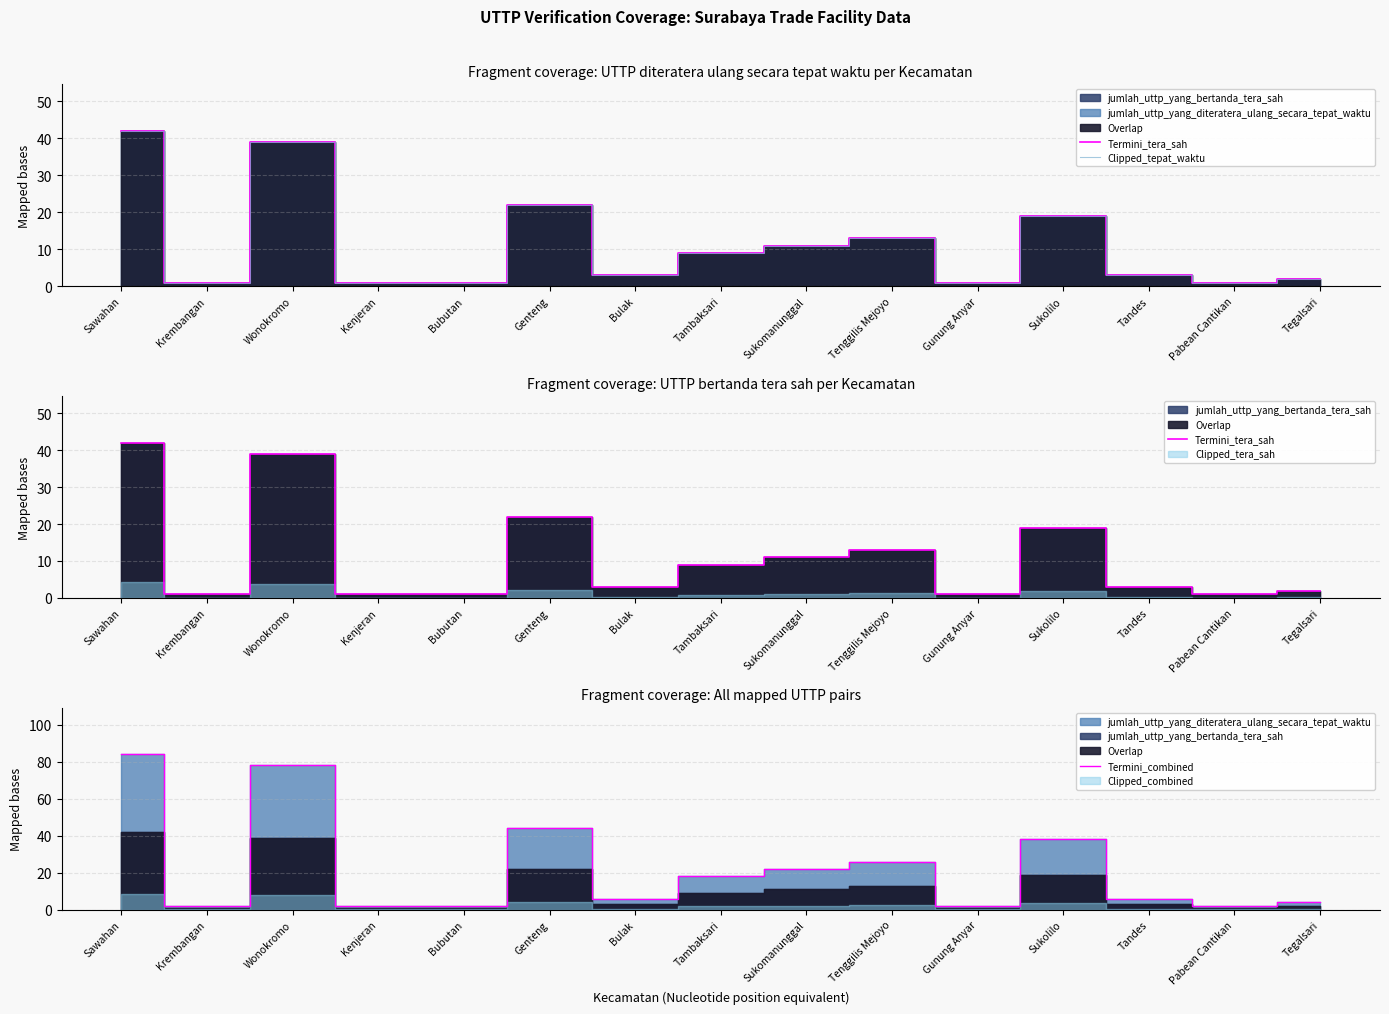

Which series has the largest total across all categories?

Termini_combined